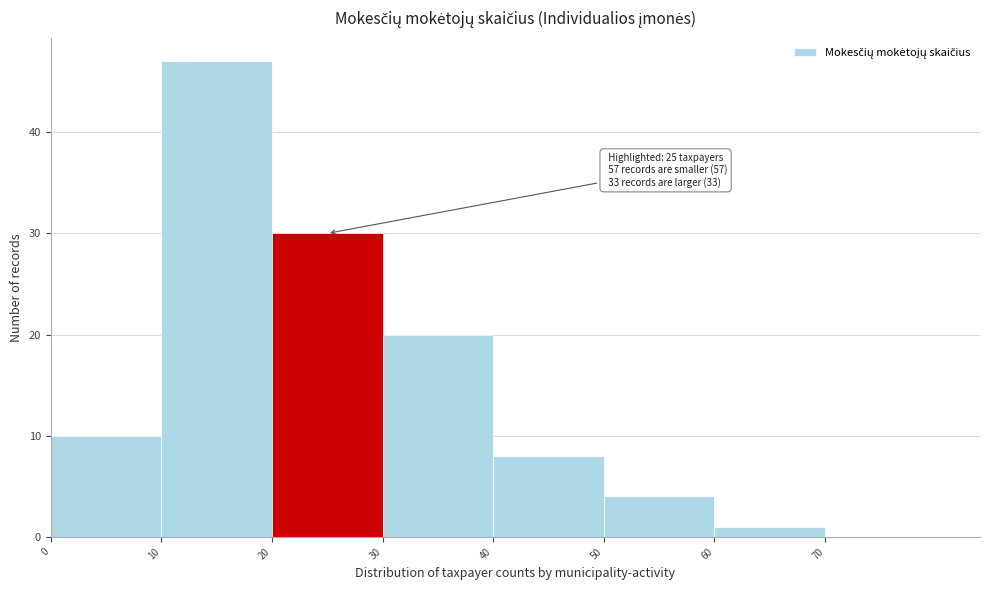

Which range on the x-axis has the tallest bar?

10 to 20